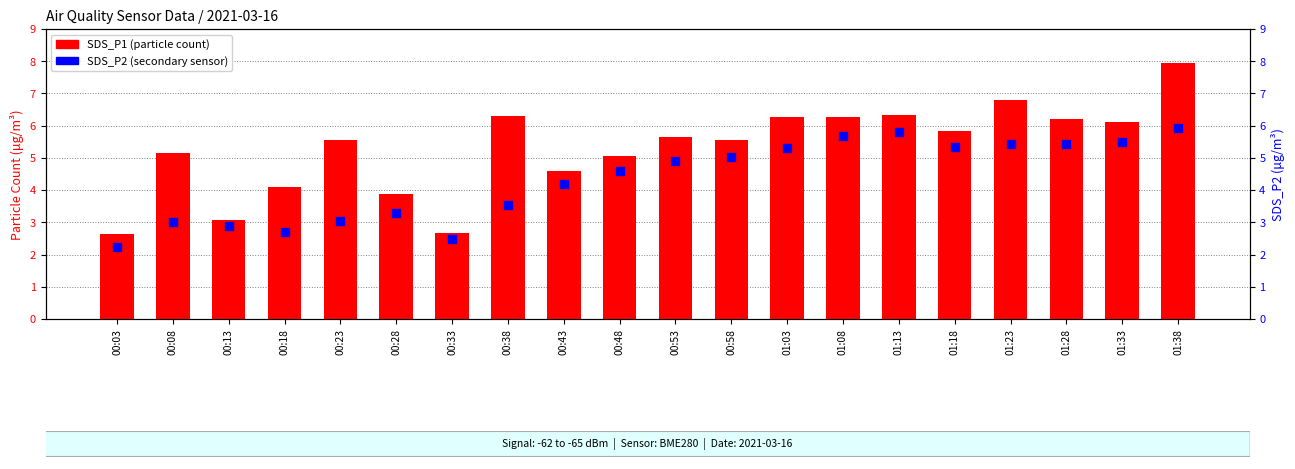

At how many categories does at least one series exceed 5?

14